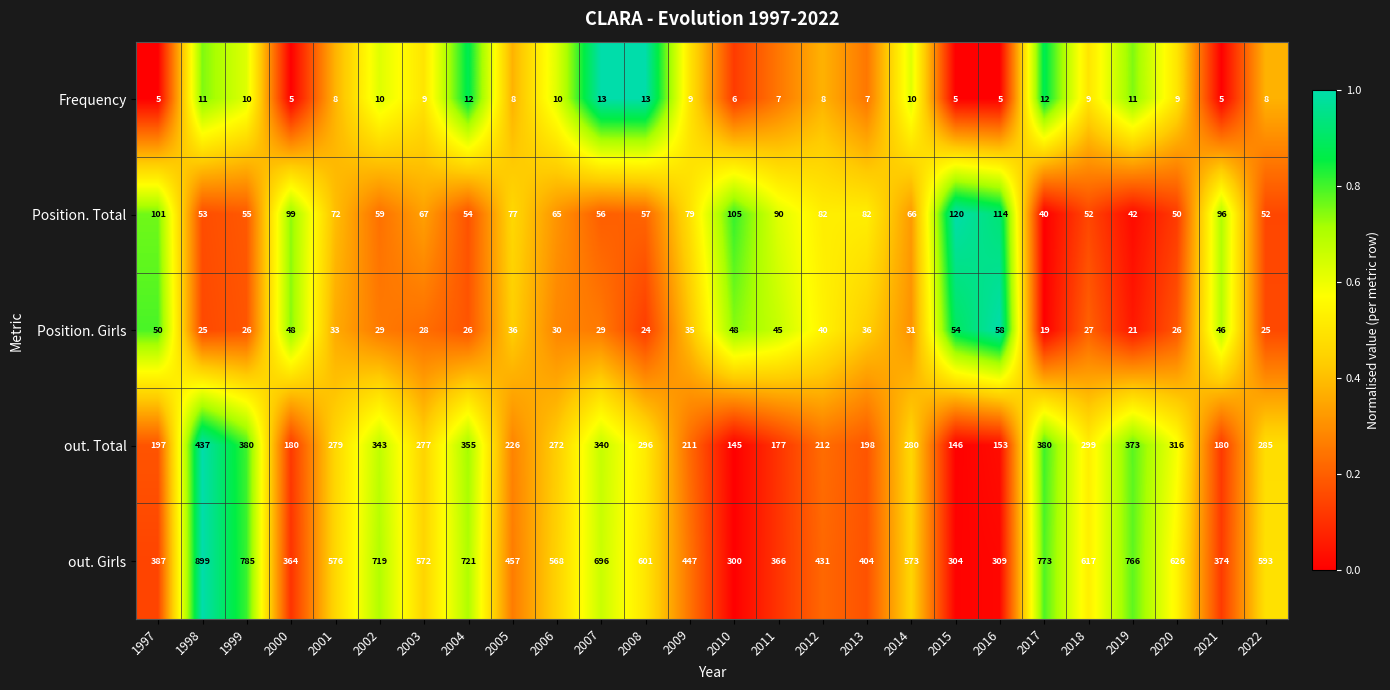

What is the minimum value for Frequency?

5